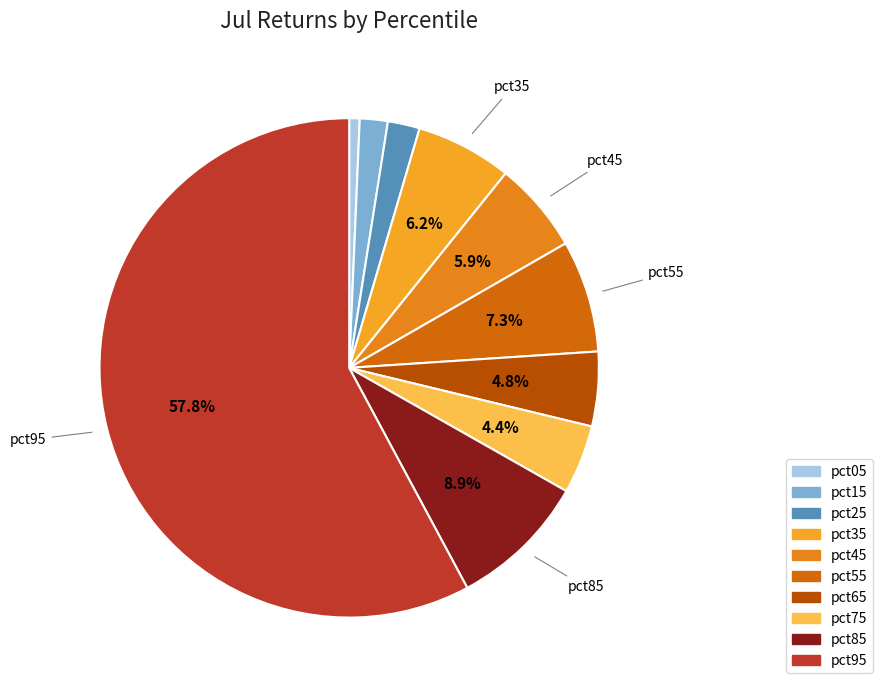

To the nearest percent, what percentage of the pie is pct75?

4%